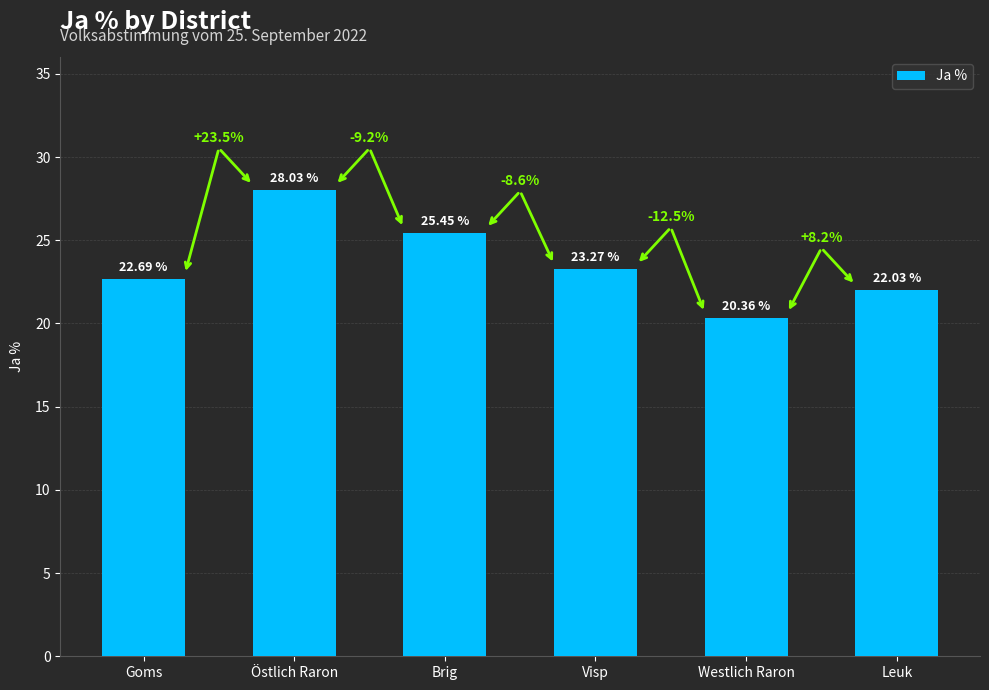

True or false: the data shows 34.1 at Visp.

False